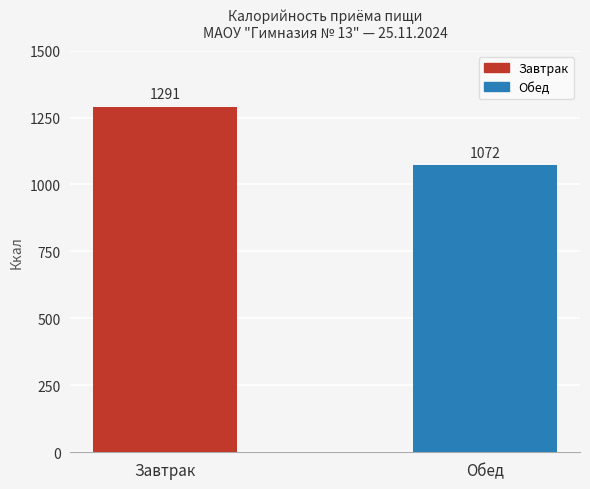

True or false: the data shows 1072.0 at Обед.

True